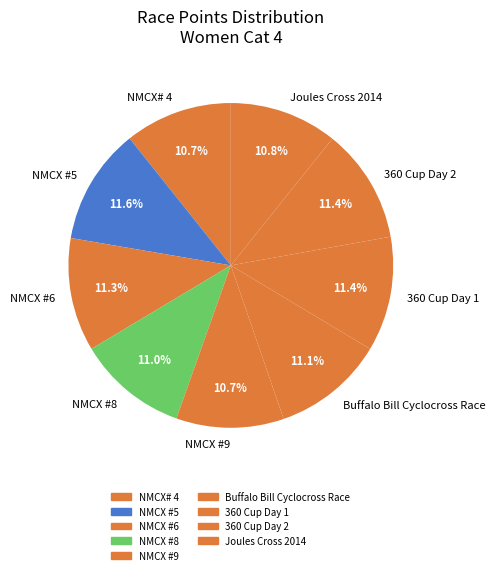

What is the ratio of the value at 360 Cup Day 2 to the value at NMCX #6?

1.0